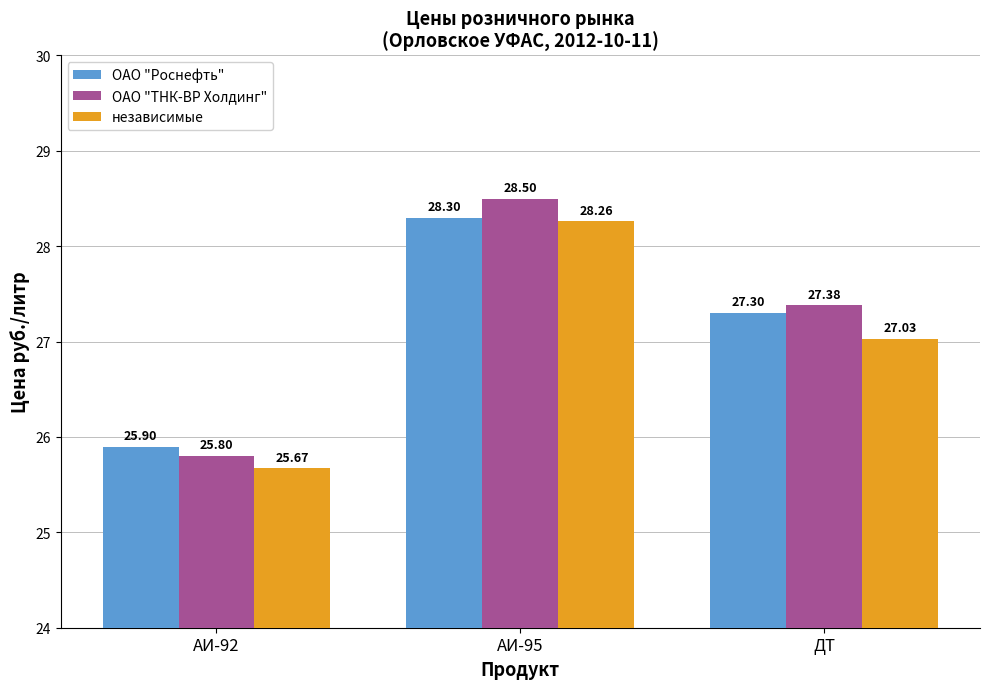

What is the approximate value of ОАО "ТНК-ВР Холдинг" at ДТ?

27.4